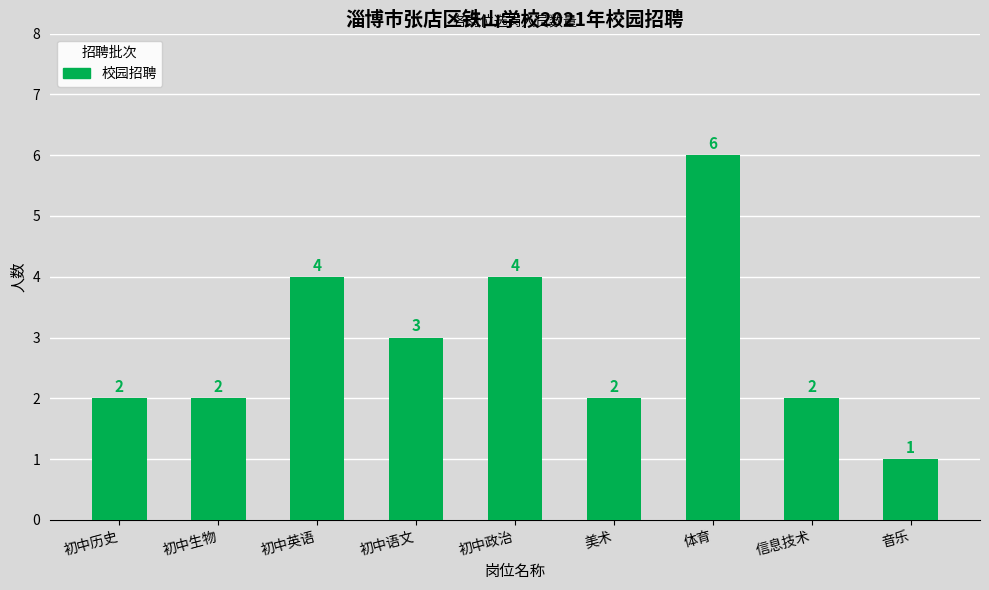

What is the greatest value displayed?

6